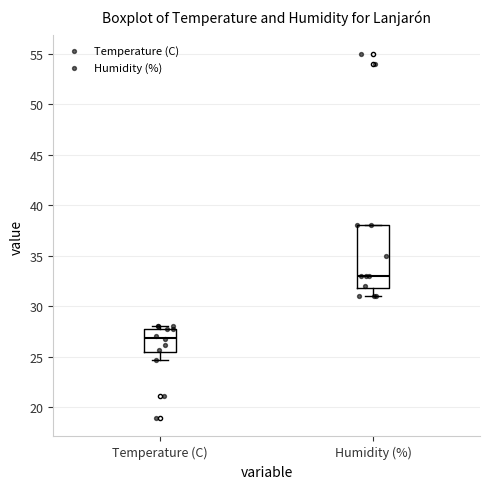

Which box has the highest median line?

Humidity (%)